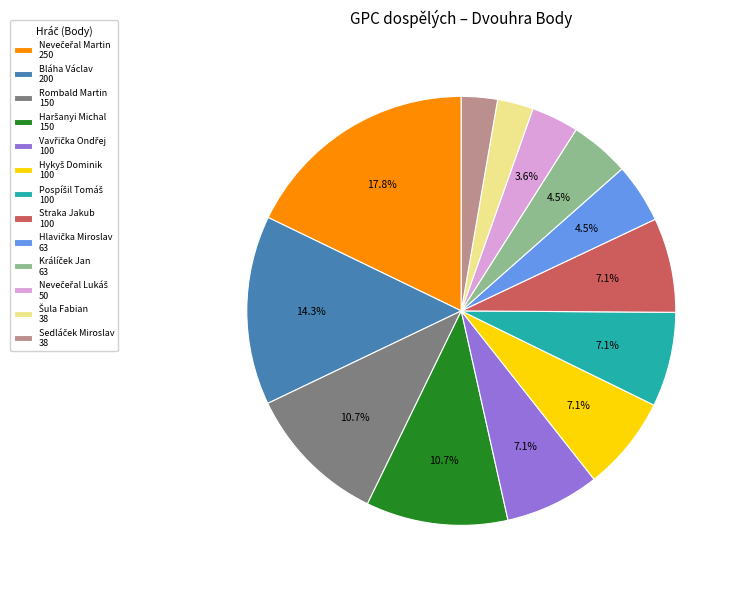

Is there a majority slice in this chart?

No